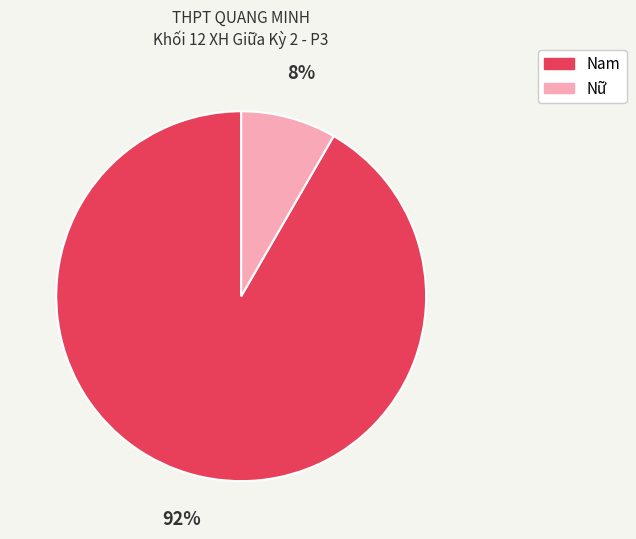

Do Nữ and Nam together represent more than half of the pie?

Yes